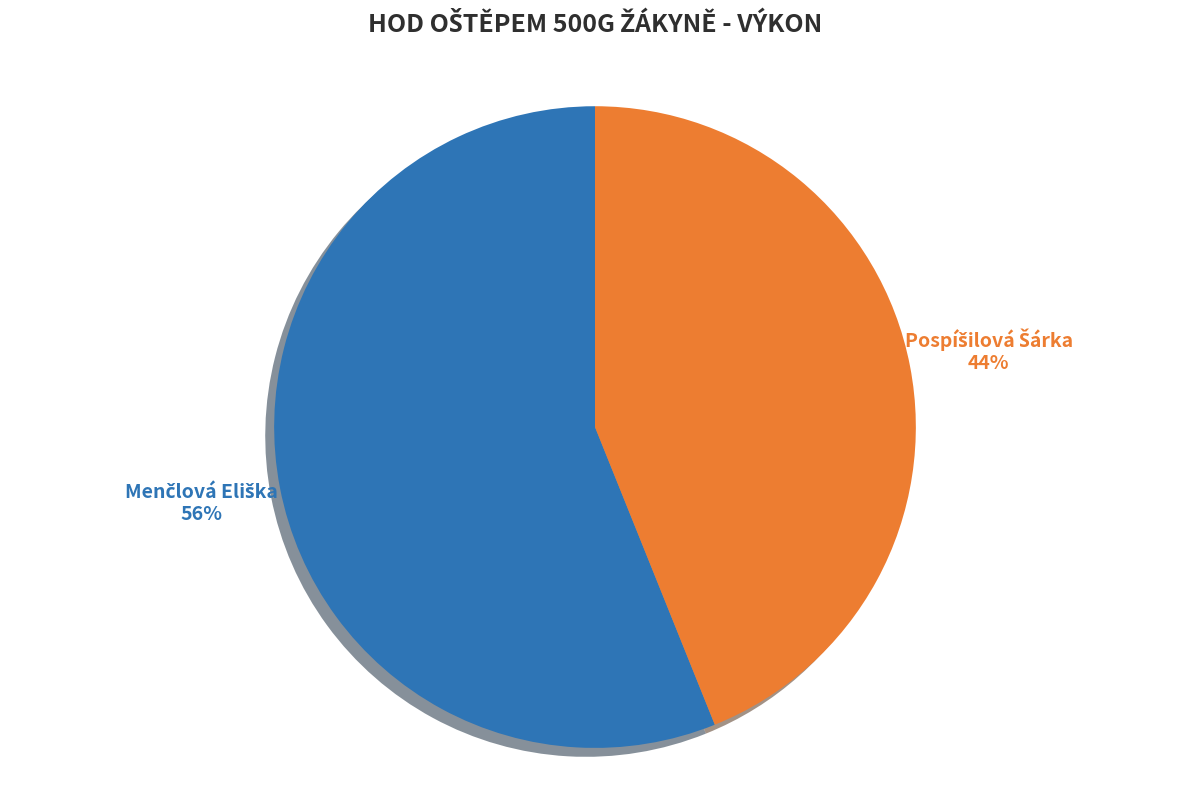

Does any single category account for the majority?

Yes